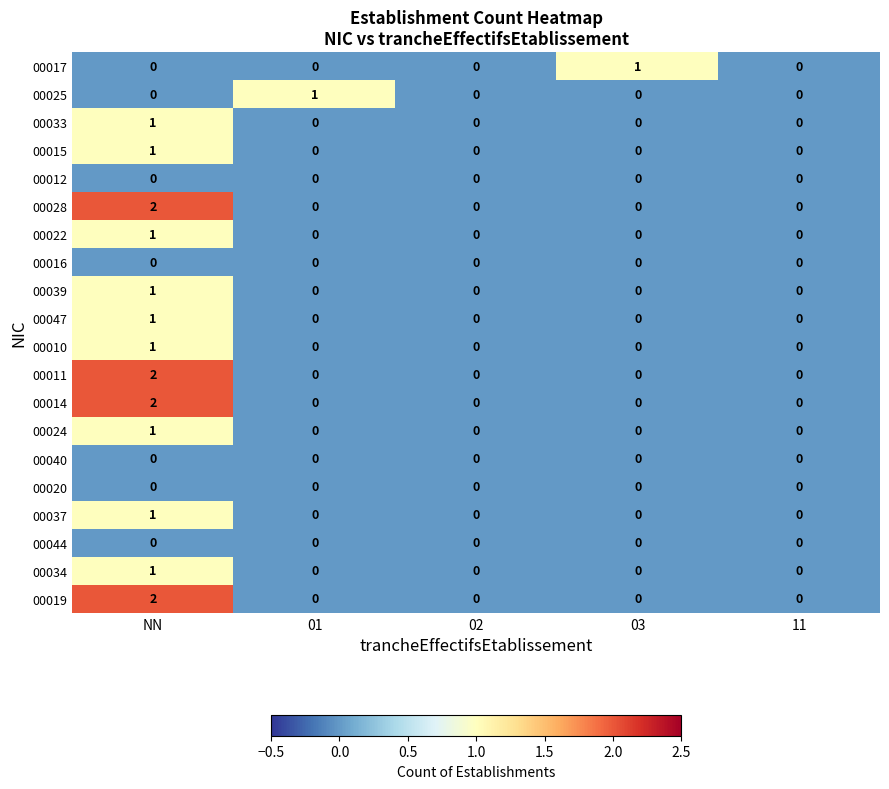

What is the total value across all series at NN?

17